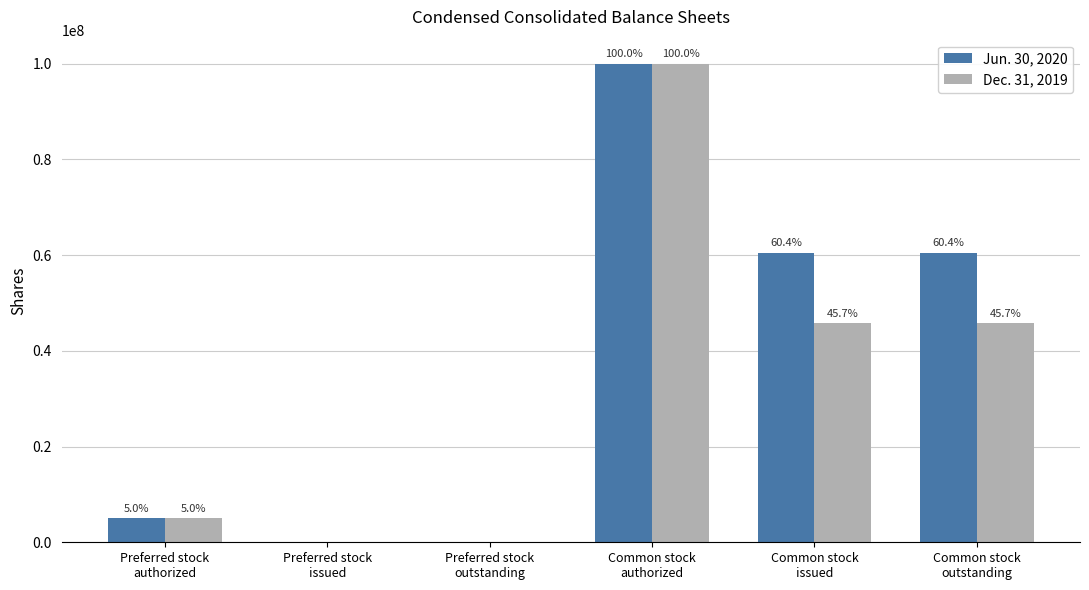

Rank the series by their maximum value, from lowest to highest.

Jun. 30, 2020, Dec. 31, 2019